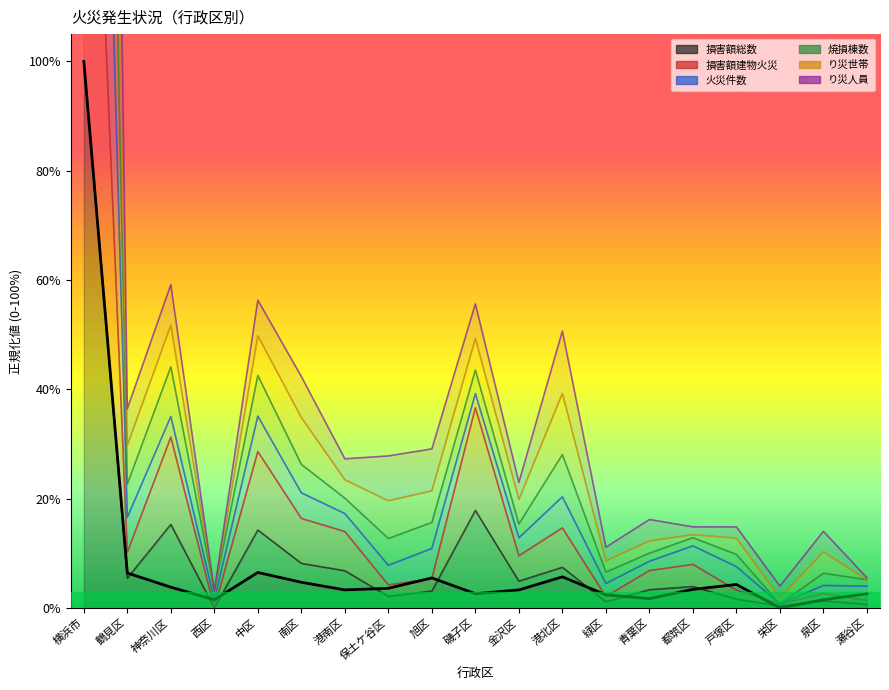

Which series has the widest spread of values?

焼損棟数